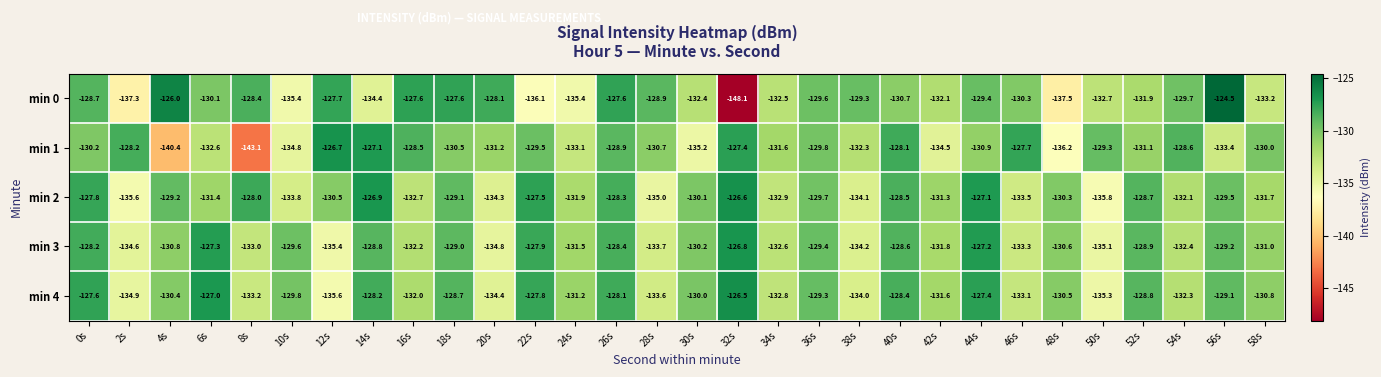

What is the sum of all min 1 values?

-3941.6